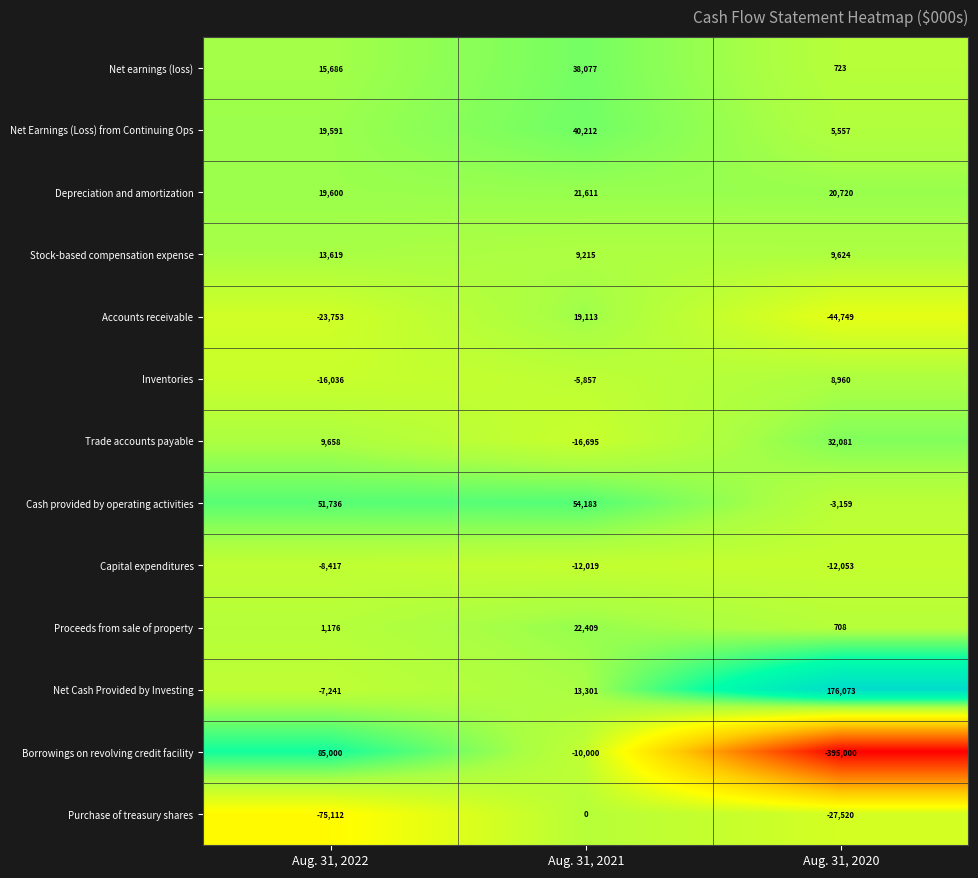

The Depreciation and amortization series shows 27716 at Aug. 31, 2020. True or false?

False